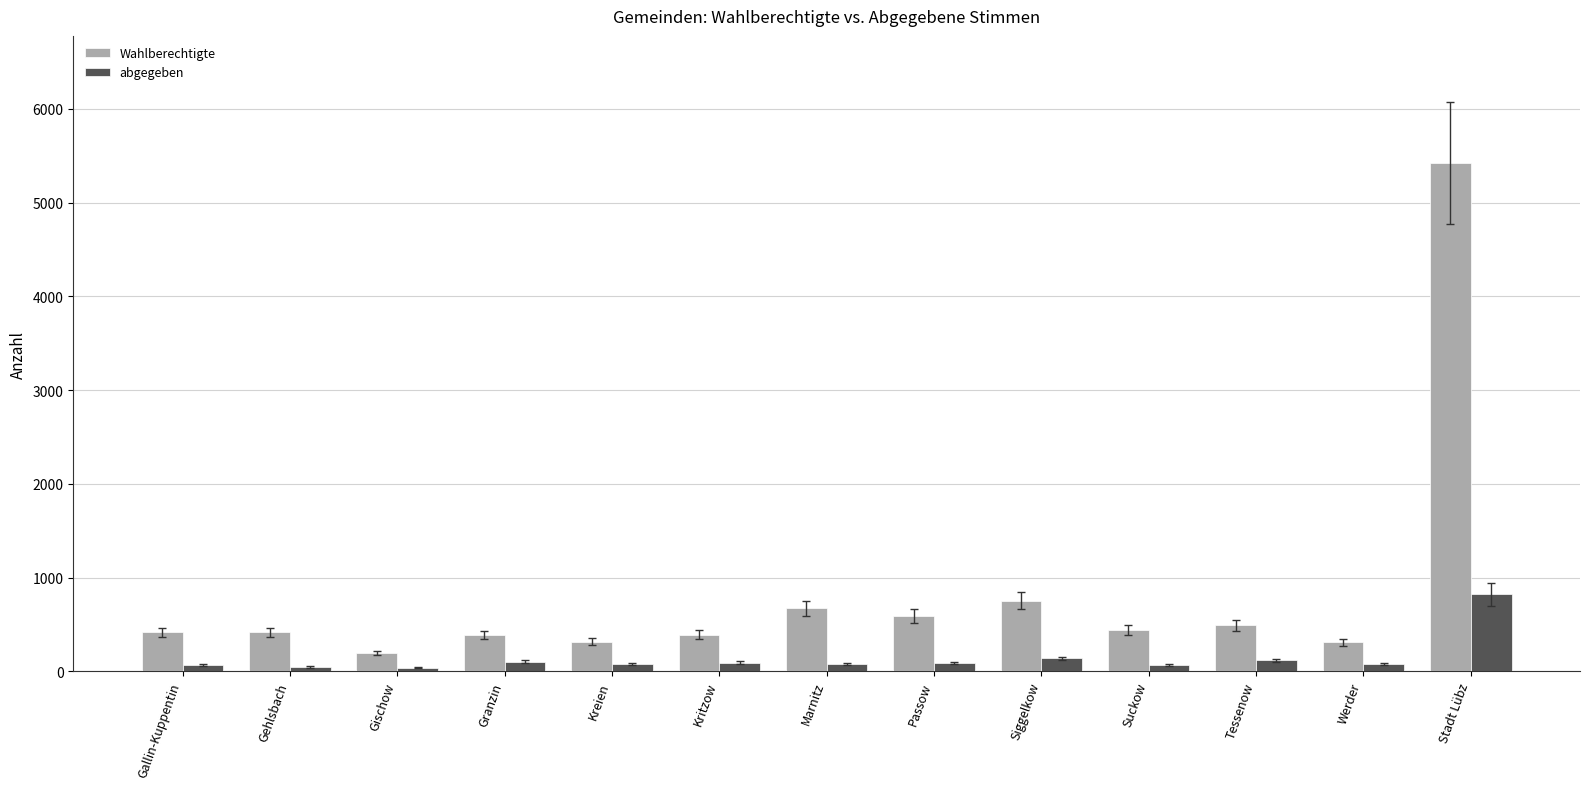

At how many categories does at least one series exceed 3157?

1